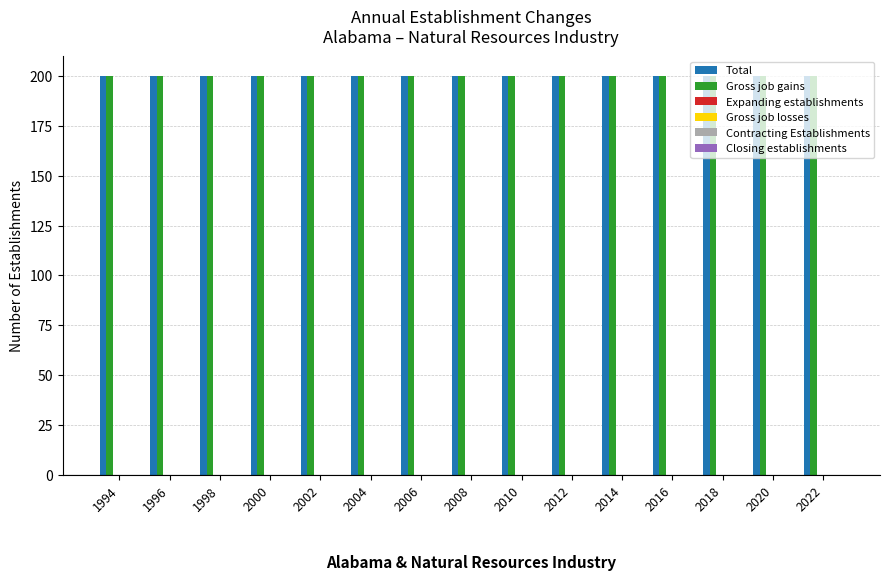

Rank the categories by Closing establishments value from highest to lowest.

1994, 1996, 1998, 2000, 2002, 2004, 2006, 2008, 2010, 2012, 2014, 2016, 2018, 2020, 2022